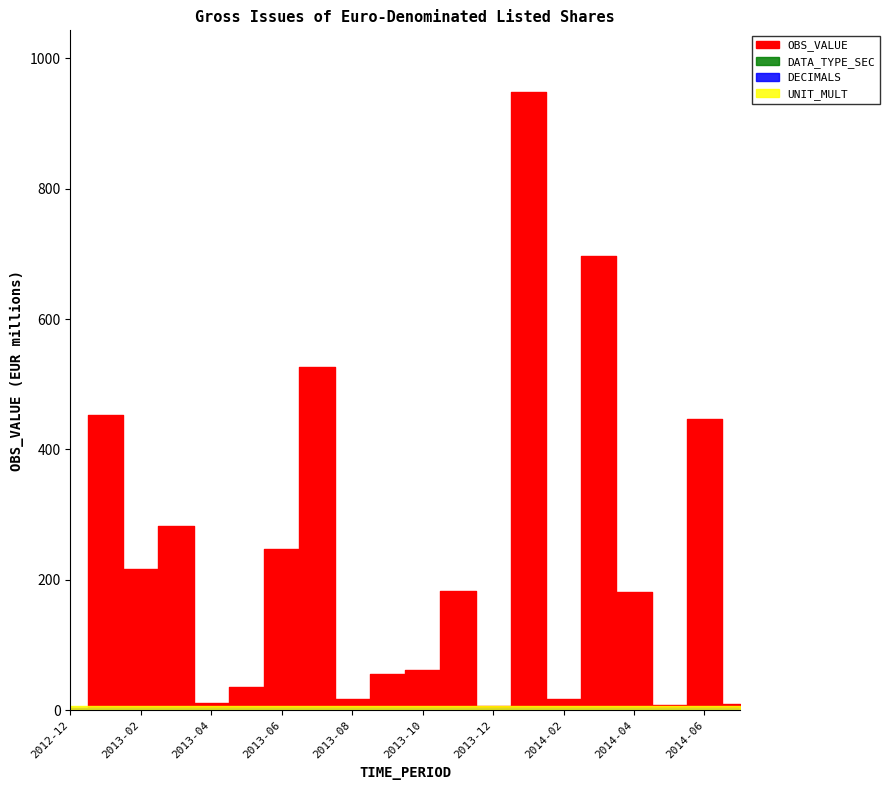

True or false: DECIMALS and DATA_TYPE_SEC cross at least once.

False